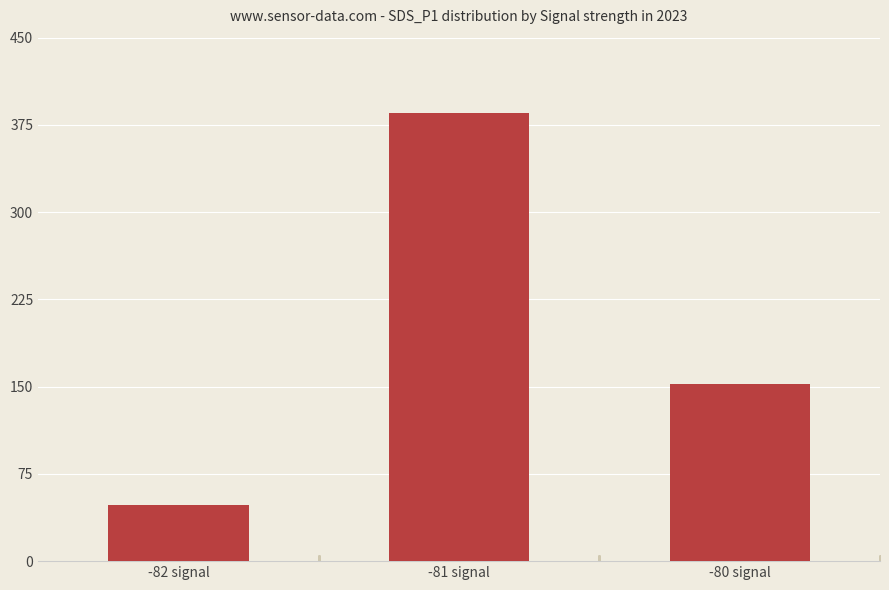

At which category does the chart reach its peak across all series?

-81 signal